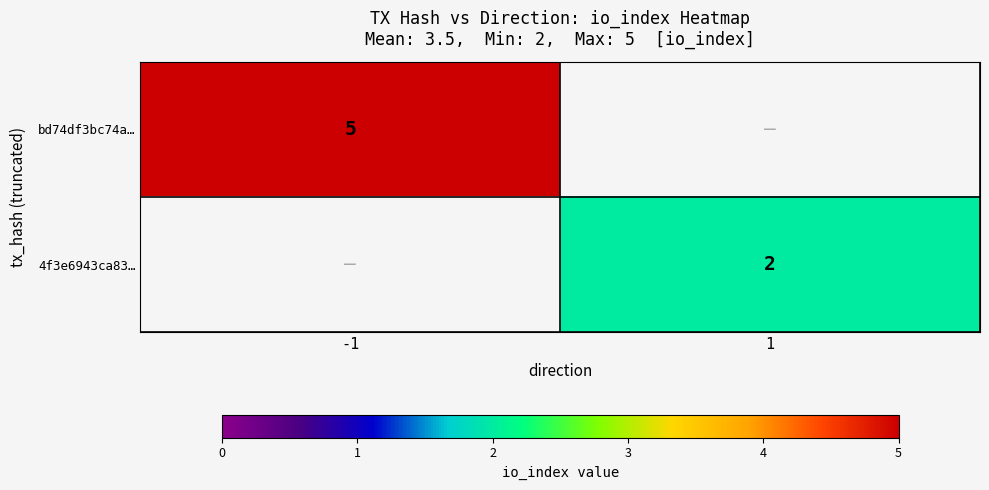

At which category does the chart reach its minimum across all series?

1